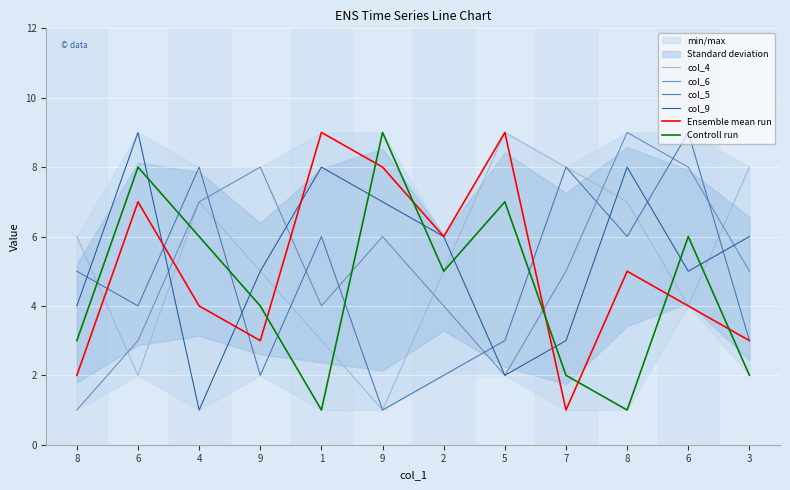

Which series has the largest total across all categories?

col_4